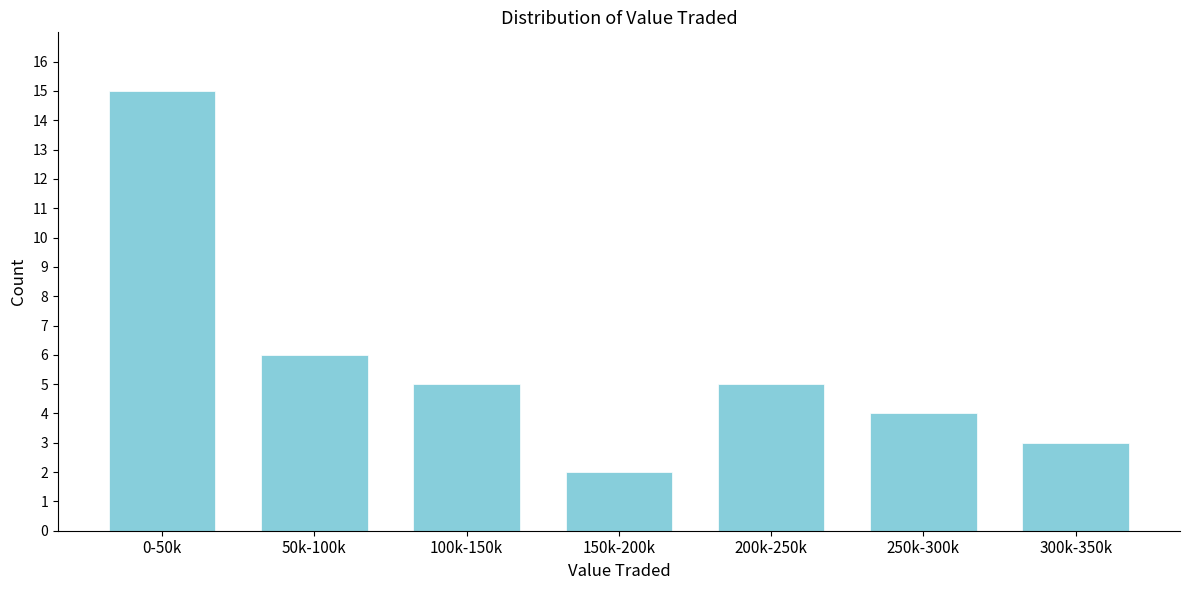

Reading left to right, list all the values displayed in this chart.

15	6	5	2	5	4	3